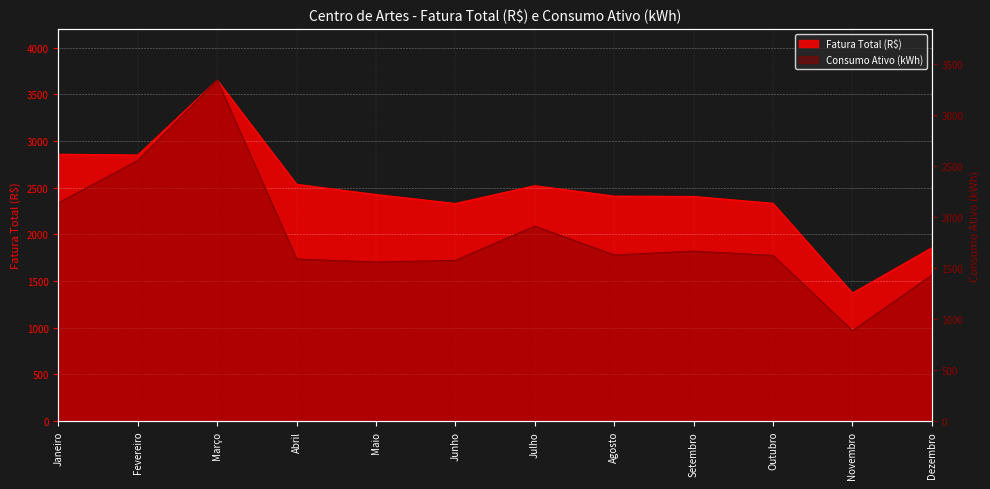

How many values in the Consumo Ativo (kWh) series exceed 1627?

5